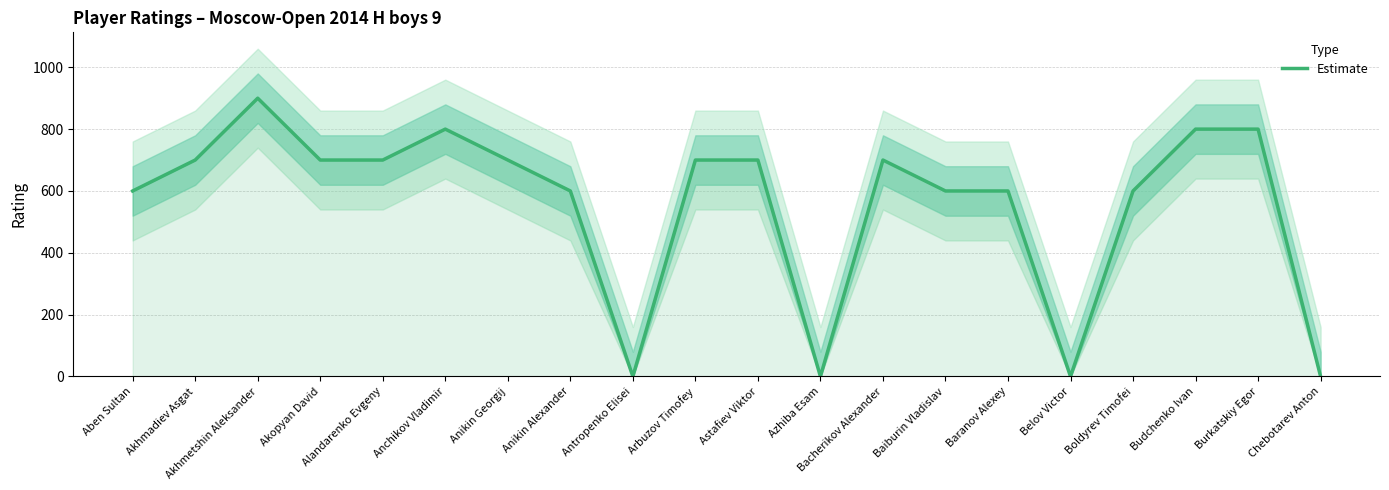

List the labels in order of value, smallest first.

Antropenko Elisei, Azhiba Esam, Belov Victor, Chebotarev Anton, Aben Sultan, Anikin Alexander, Baiburin Vladislav, Baranov Alexey, Boldyrev Timofei, Akhmadiev Asgat, Akopyan David, Alandarenko Evgeny, Anikin Georgij, Arbuzov Timofey, Astafiev Viktor, Bacherikov Alexander, Anchikov Vladimir, Budchenko Ivan, Burkatskiy Egor, Akhmetshin Aleksander